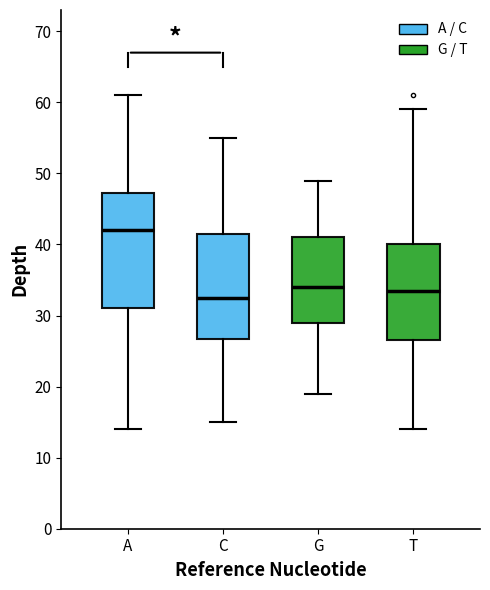

Where is the upper edge of the box for G on the y-axis? The values are not printed on the chart, so give them approximately, as read against the axis.

41